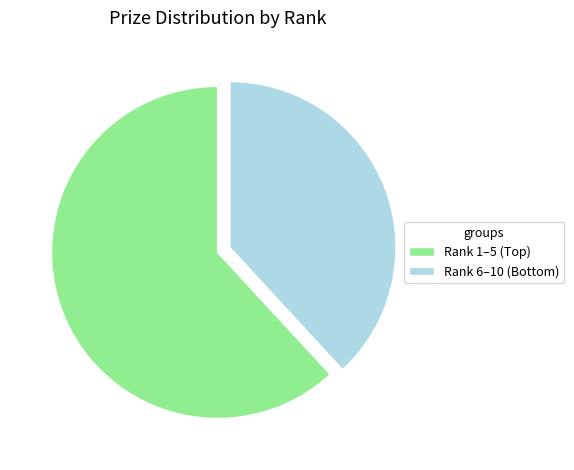

Does any single category account for the majority?

Yes